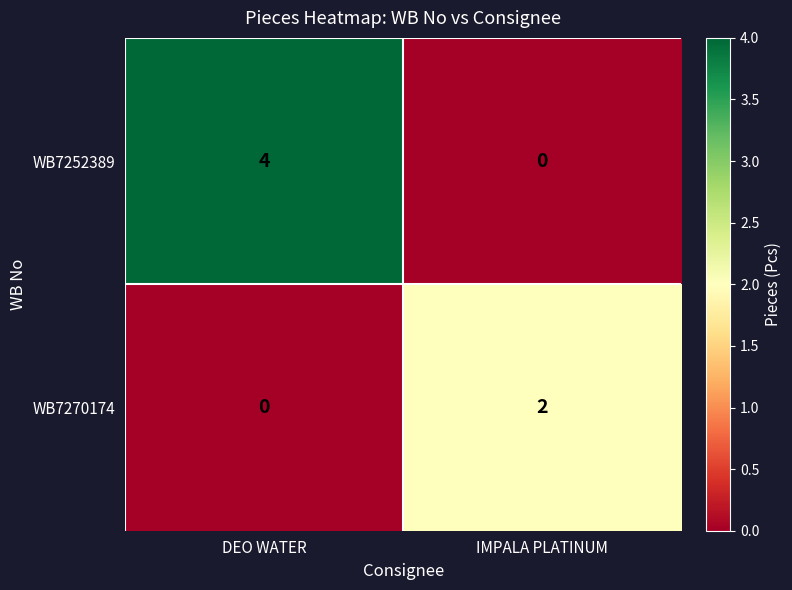

Which series has the largest range (max minus min)?

WB7252389